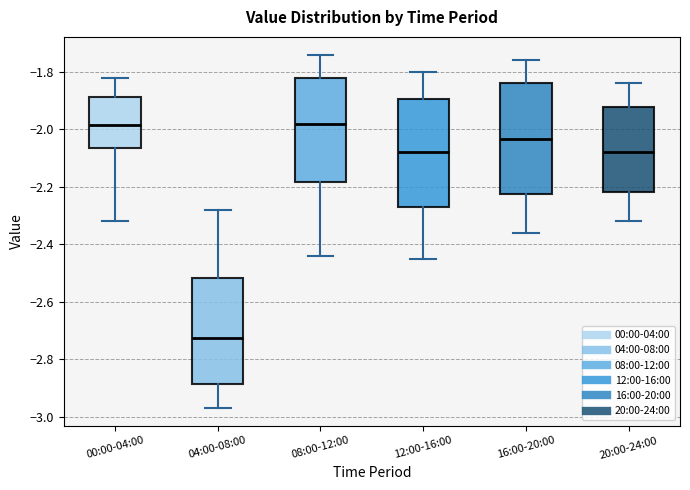

Reading left to right, transcribe this box plot: for each box, give where its median line is, the range the box spans, and where its two whiskers end, as read against the y-axis. The values are not printed on the chart, so give them approximately, as read against the axis.

00:00-04:00: median -1.98, box -2.06 to -1.88, whiskers -2.32 to -1.82
04:00-08:00: median -2.72, box -2.88 to -2.52, whiskers -2.96 to -2.28
08:00-12:00: median -1.98, box -2.18 to -1.82, whiskers -2.44 to -1.74
12:00-16:00: median -2.08, box -2.26 to -1.90, whiskers -2.44 to -1.80
16:00-20:00: median -2.04, box -2.22 to -1.84, whiskers -2.36 to -1.76
20:00-24:00: median -2.08, box -2.22 to -1.92, whiskers -2.32 to -1.84